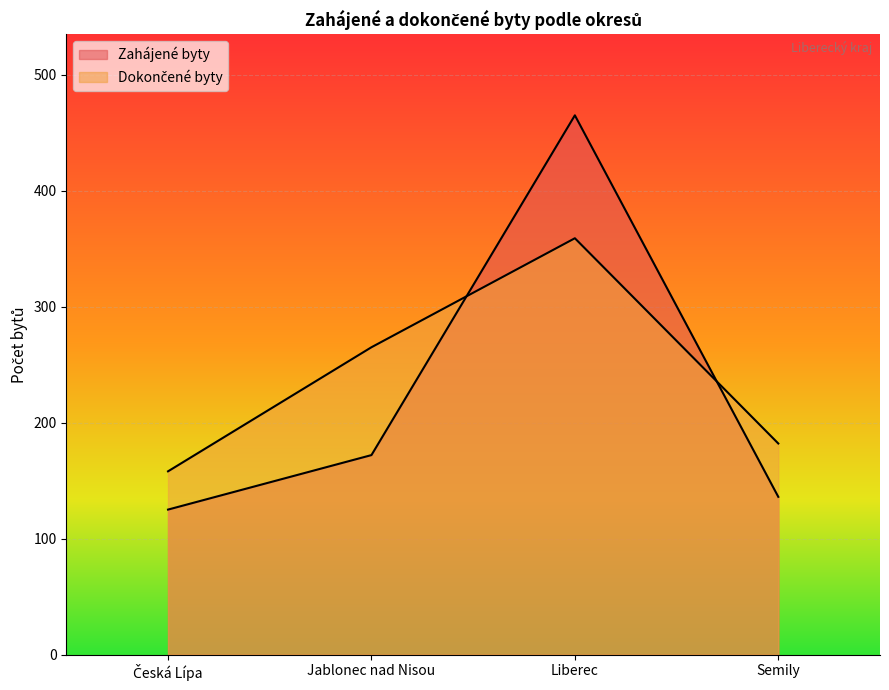

How many intersections are there between Zahájené byty and Dokončené byty?

2